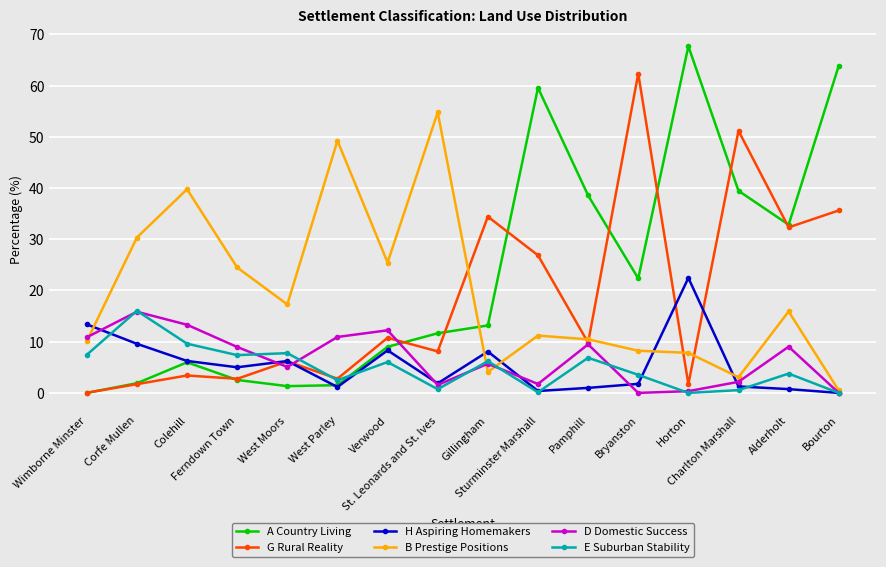

In G Rural Reality, how many points are lower than both neighbors (excluding endpoints)?

6